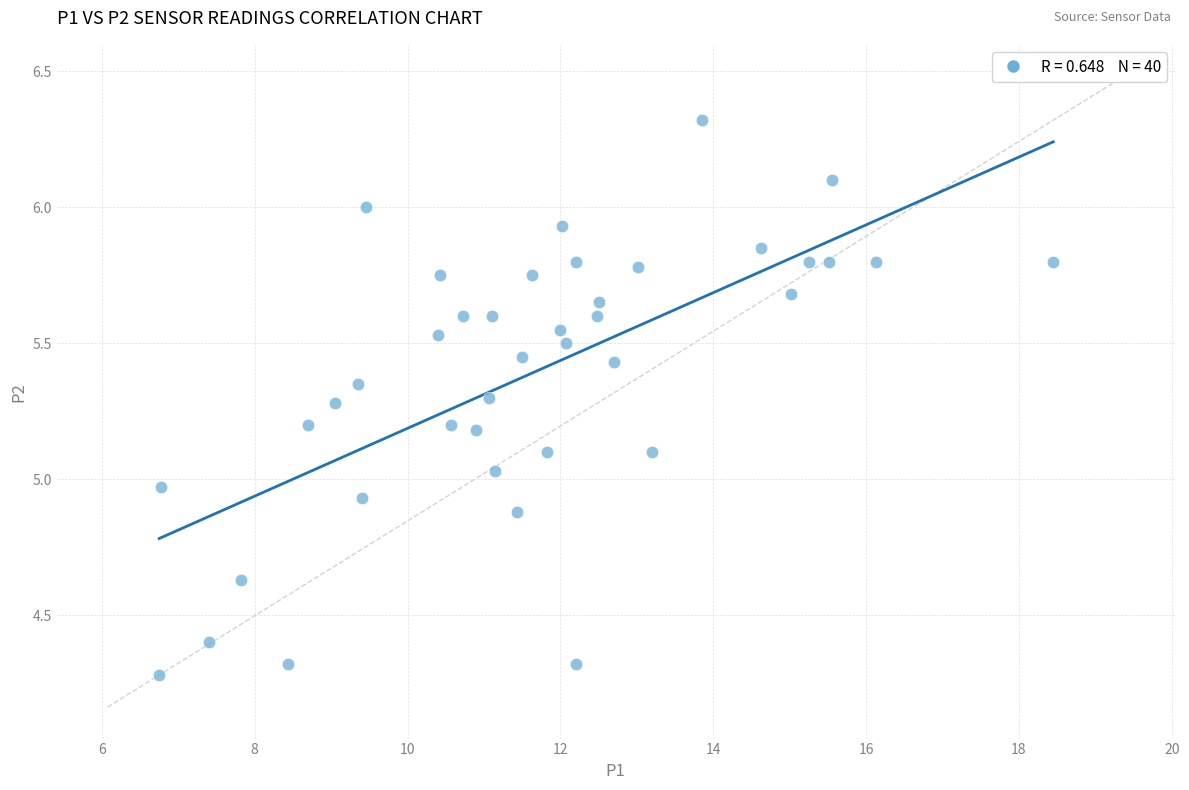

What is the range of X values (max minus min)?

11.7